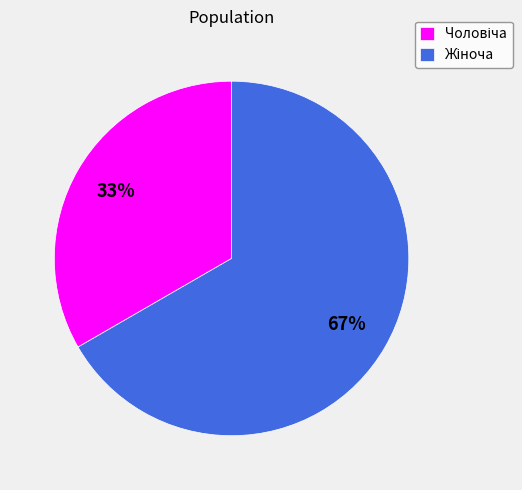

To the nearest percent, what is the average slice percentage?

50%